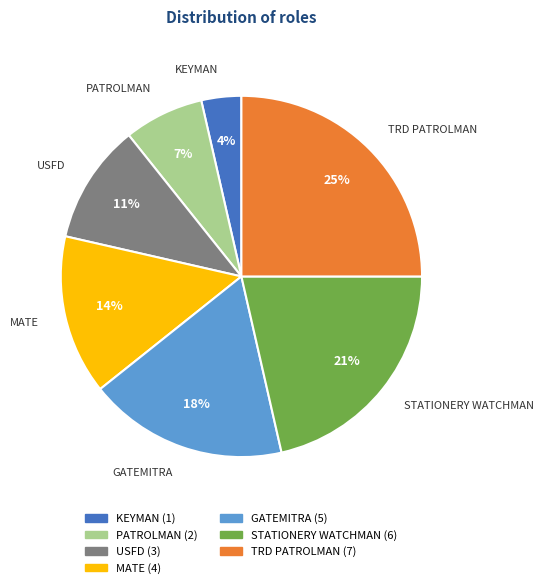

Which category has the biggest portion of the pie?

TRD PATROLMAN